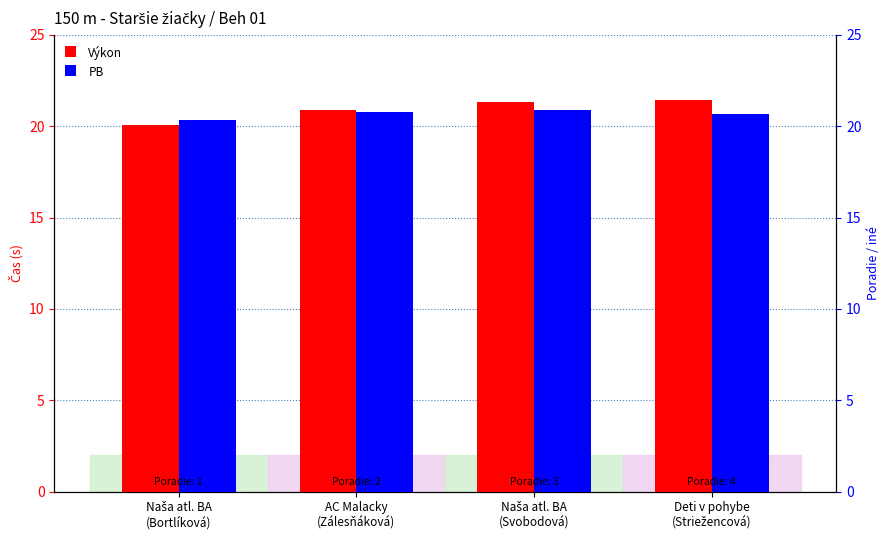

What is the difference between the maximum and minimum values in the PB series?

0.5